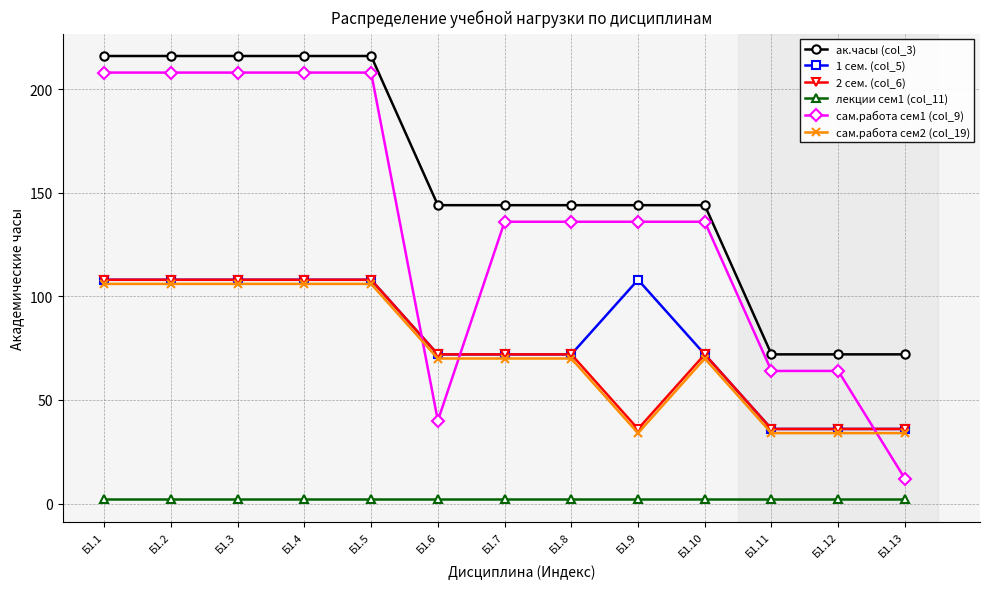

What is the maximum value shown in the chart?

216